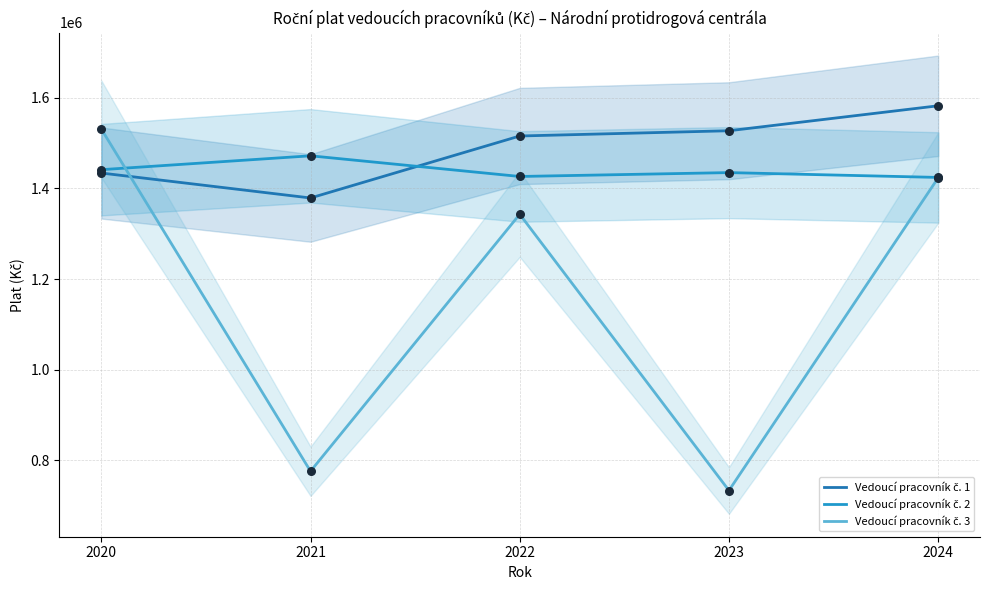

Which series has the largest Y range (max minus min)?

Vedoucí pracovník č. 3